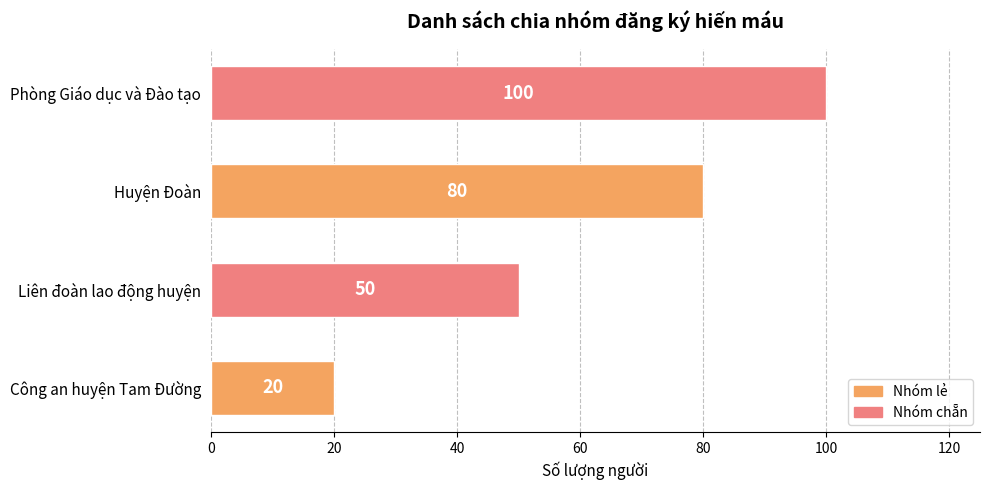

Reading top to bottom, list all the values displayed in this chart.

100	80	50	20